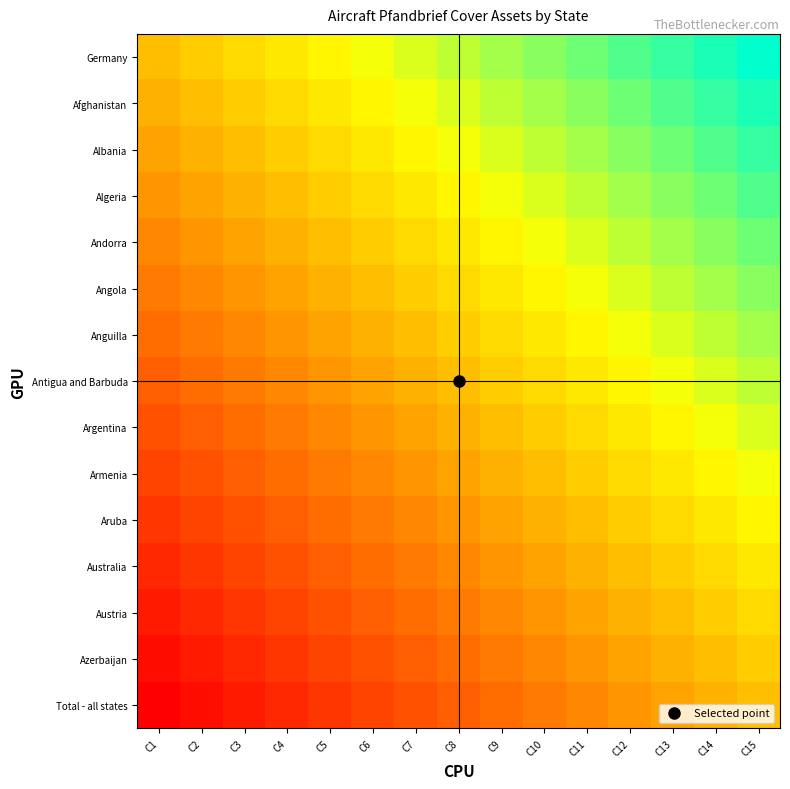

List the series in order of their peak value, highest first.

Germany, Afghanistan, Albania, Algeria, Andorra, Angola, Anguilla, Antigua and Barbuda, Argentina, Armenia, Aruba, Australia, Austria, Azerbaijan, Total - all states